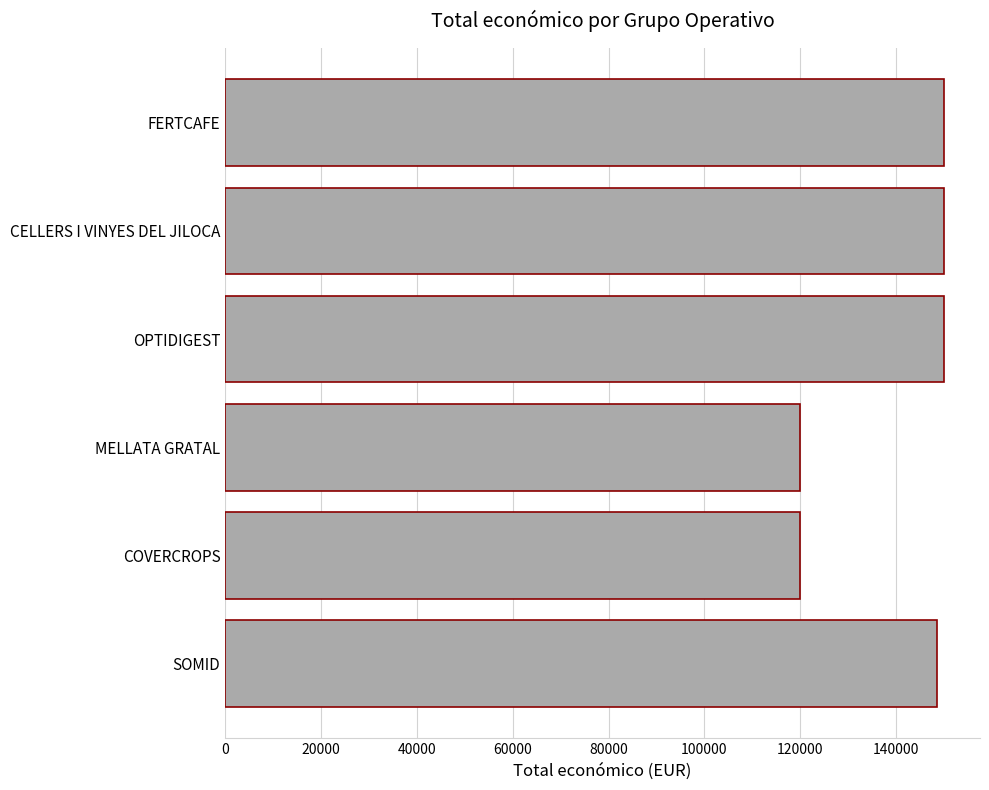

The chart shows a value of 120000 at MELLATA GRATAL. True or false?

True